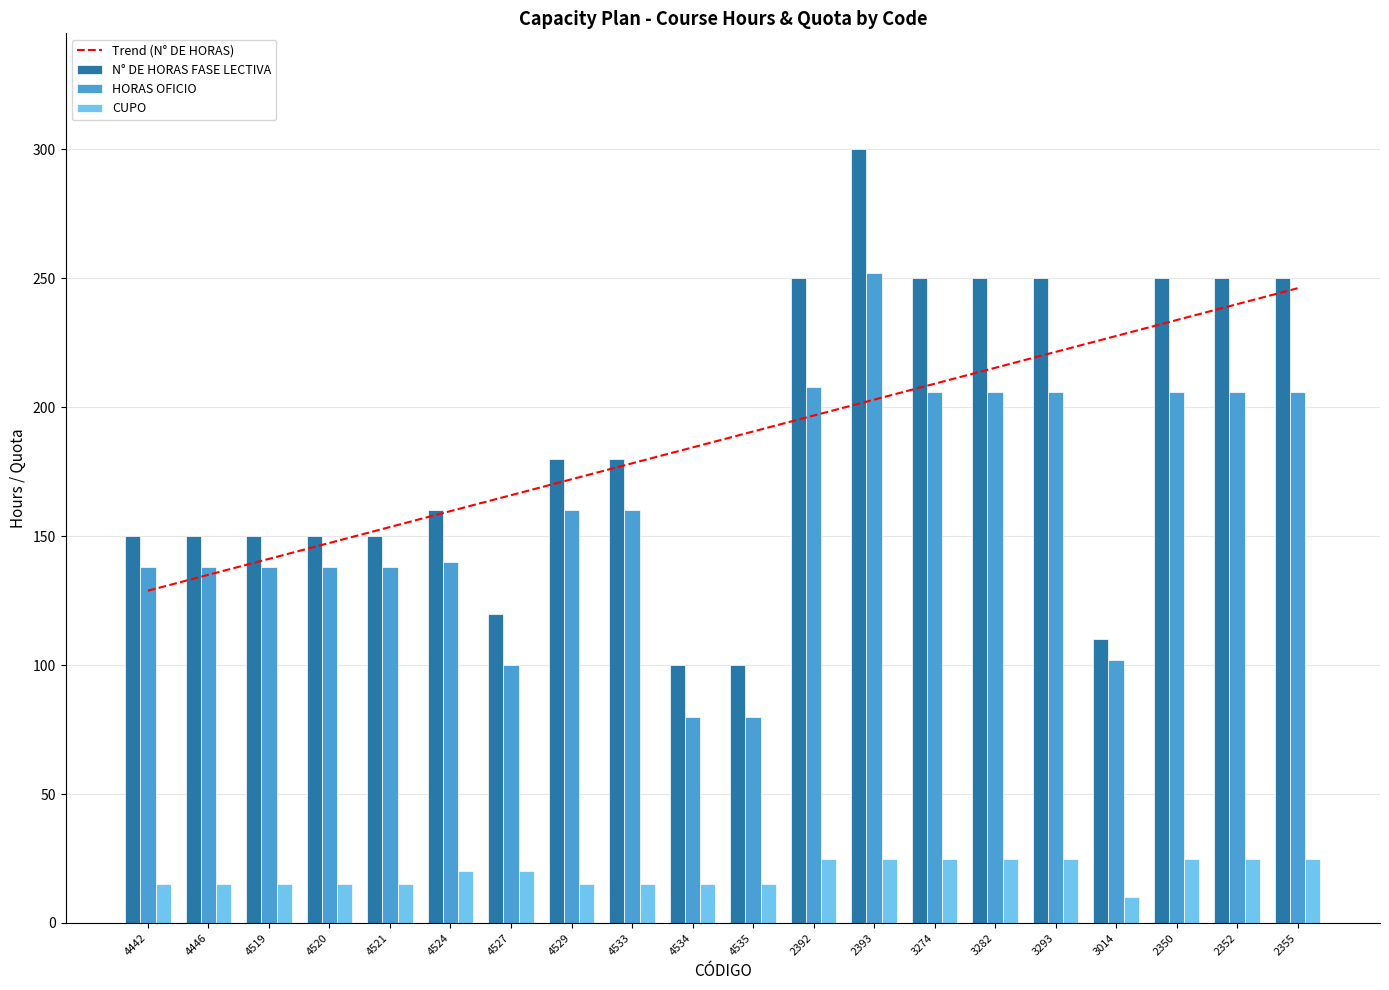

What is the difference between the Trend (N° DE HORAS) values at 4529 and 4442?

43.2